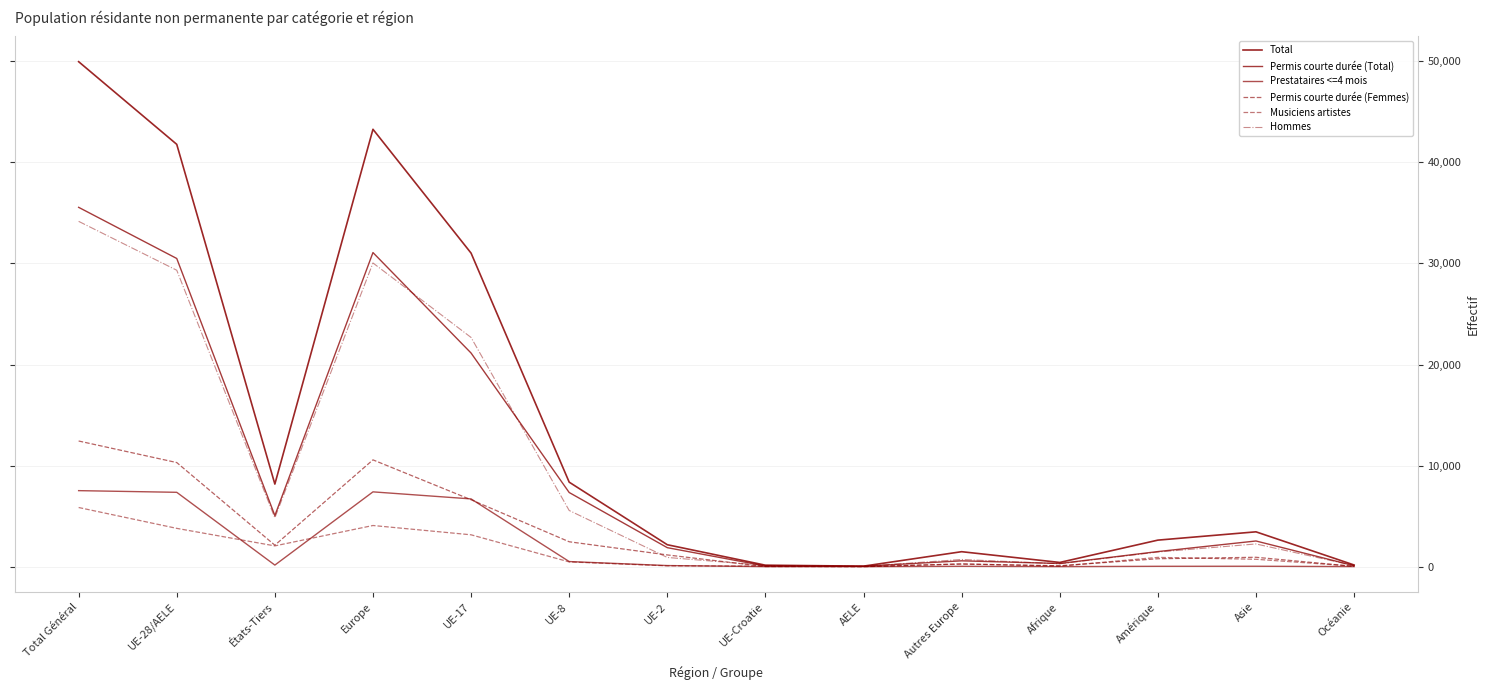

Does the chart have visible grid lines?

Yes